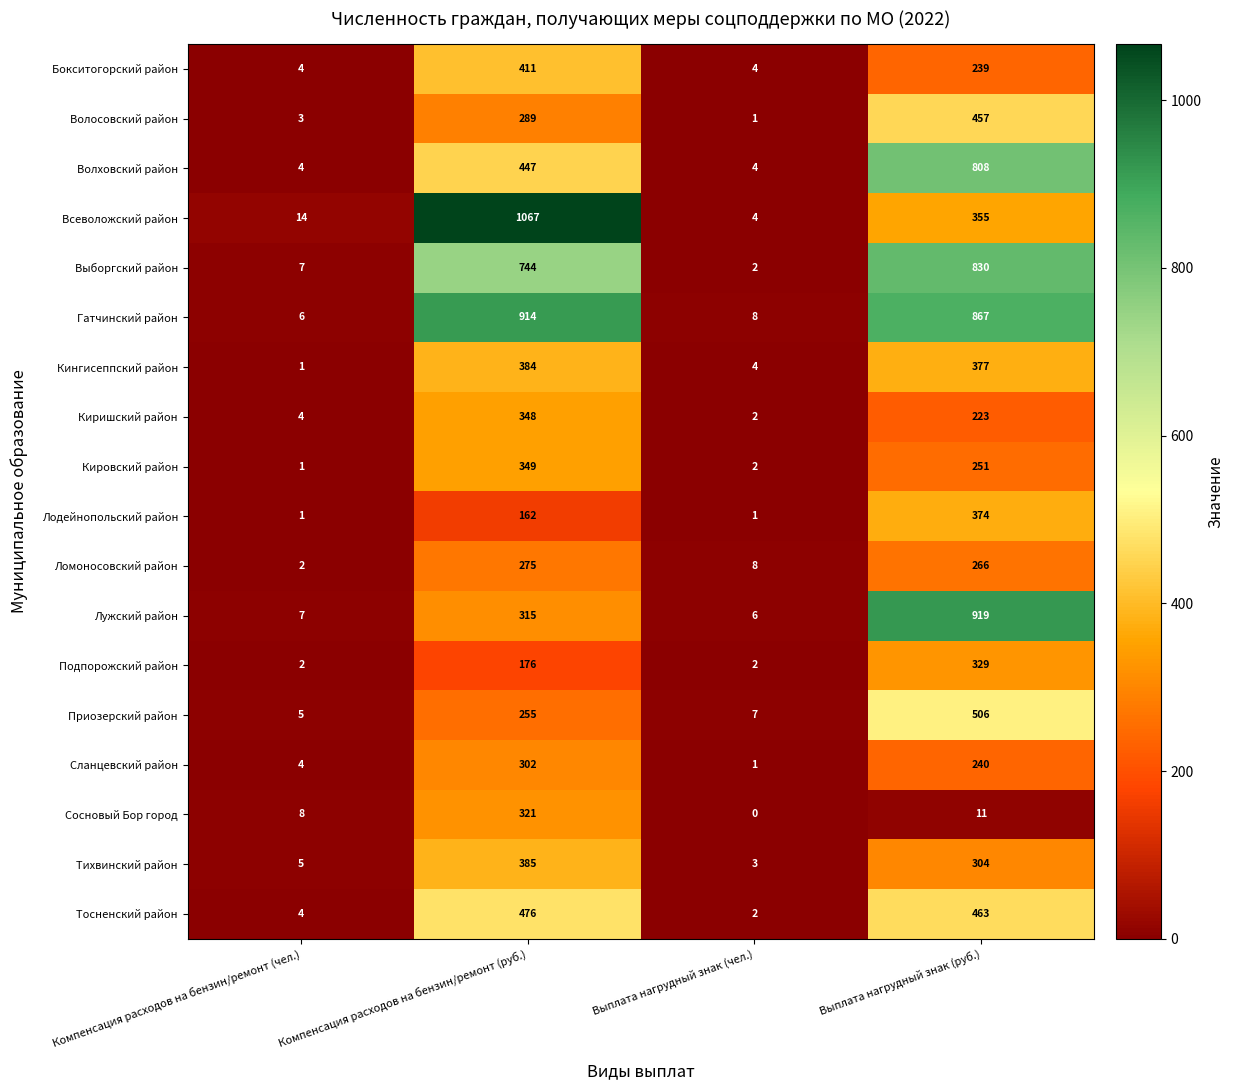

Which label corresponds to the smallest value in the chart?

Выплата нагрудный знак (чел.)